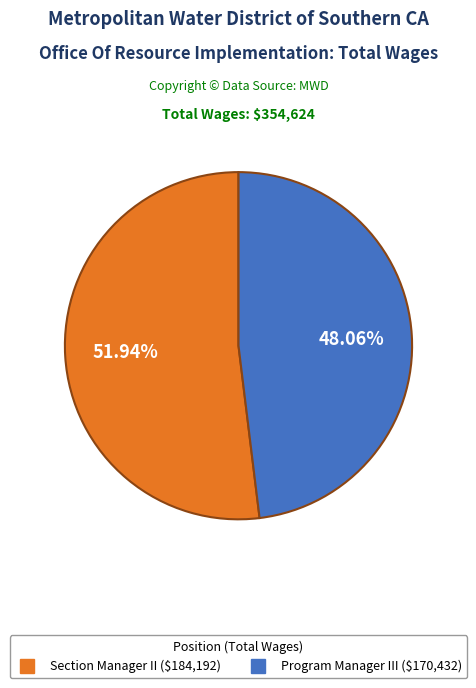

Which category has the biggest portion of the pie?

Section Manager II